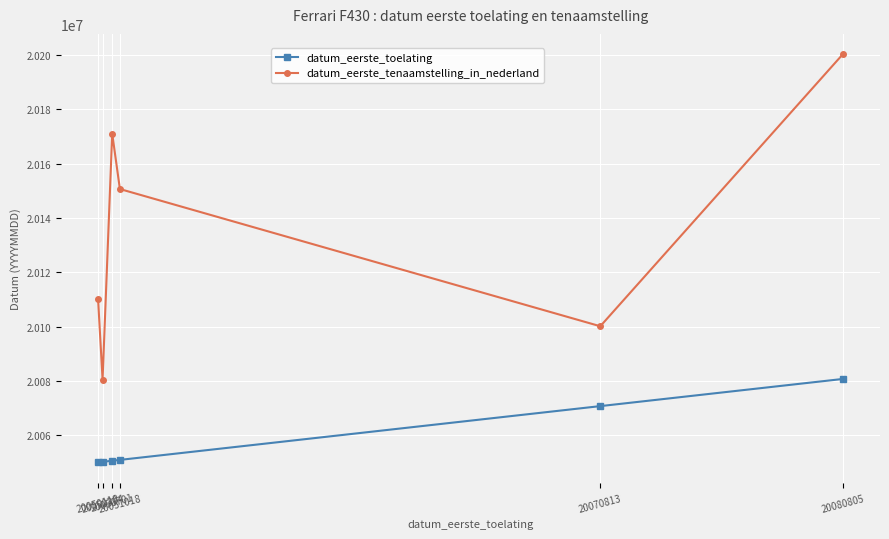

What is the average value of the datum_eerste_toelating series?

20058960